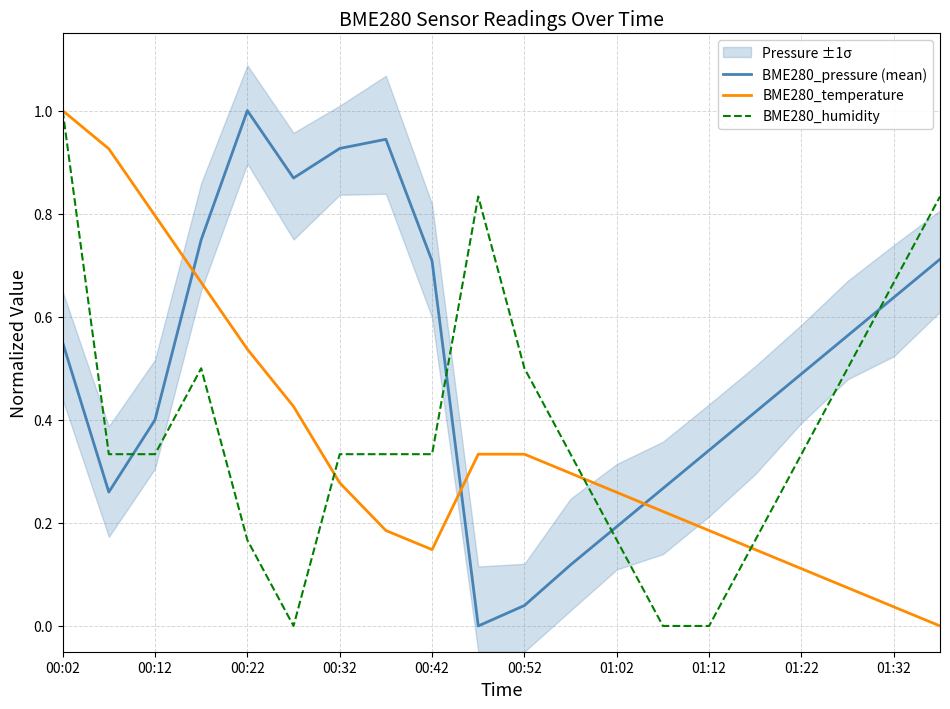

What is the difference between the maximum and minimum values in the BME280_temperature series?

1.0